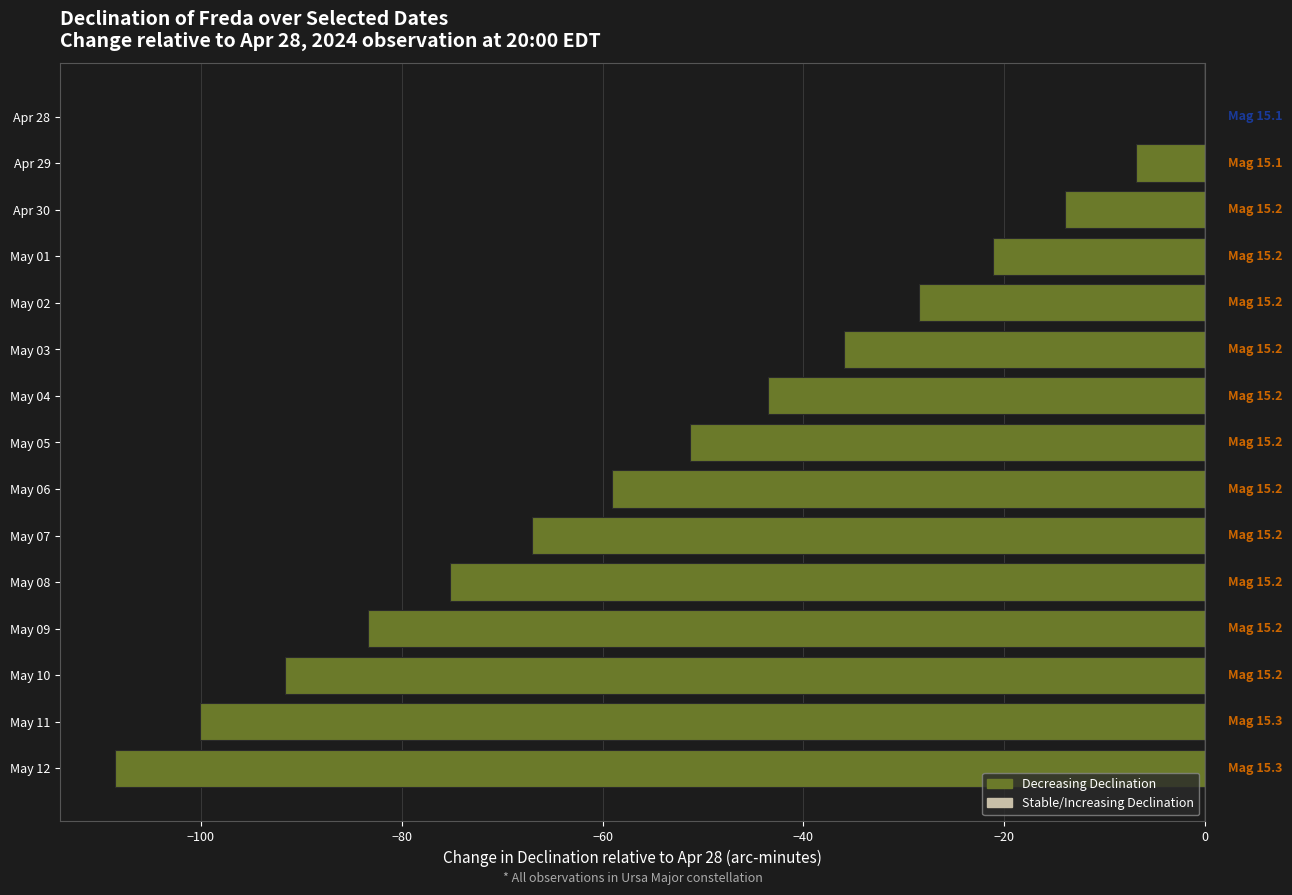

Which category has the highest value across all series?

Apr 28